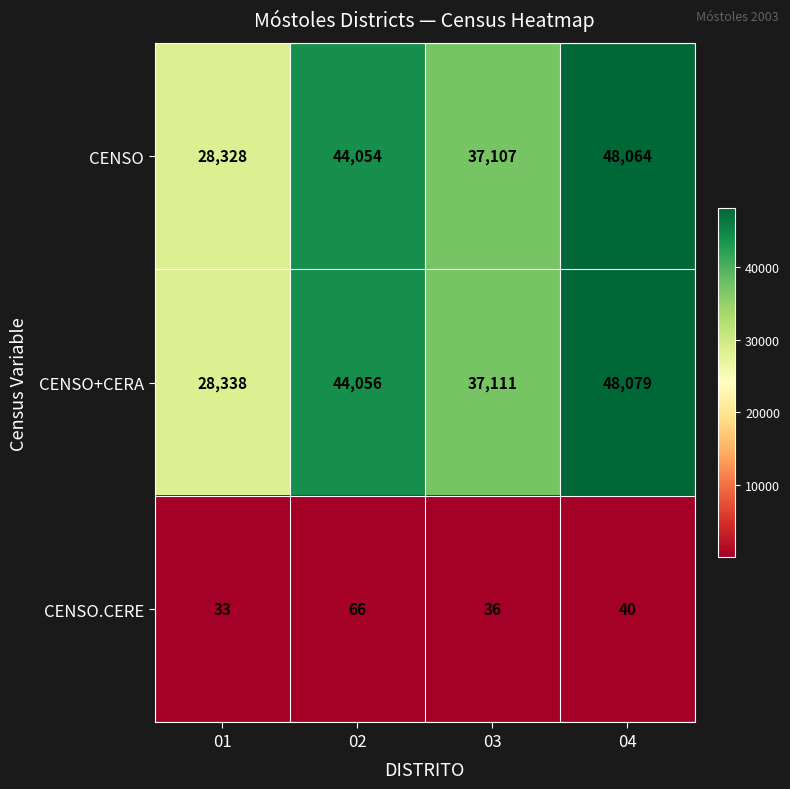

How many values in the CENSO series are below 44054?

2